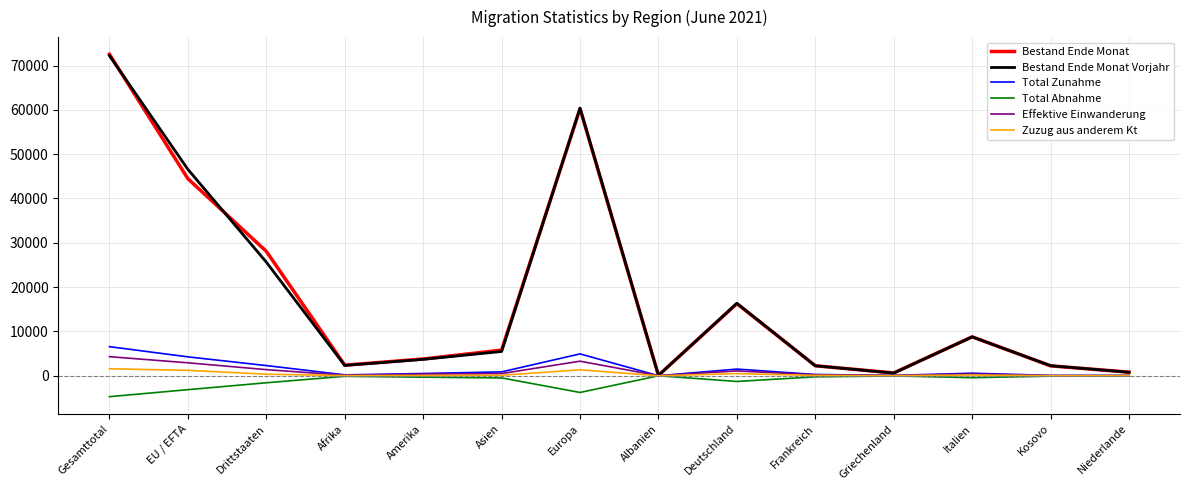

Does the chart have visible grid lines?

Yes